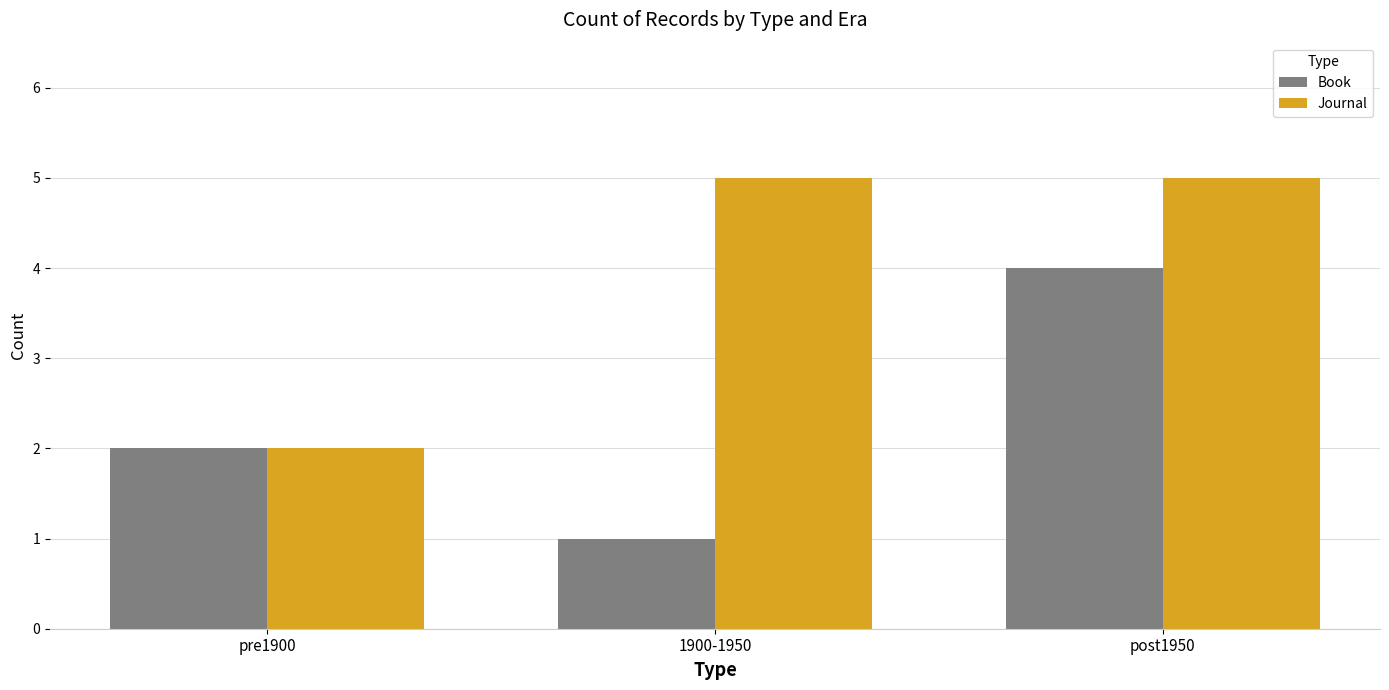

Between 1900-1950 and post1950, which series saw the biggest shift?

Book